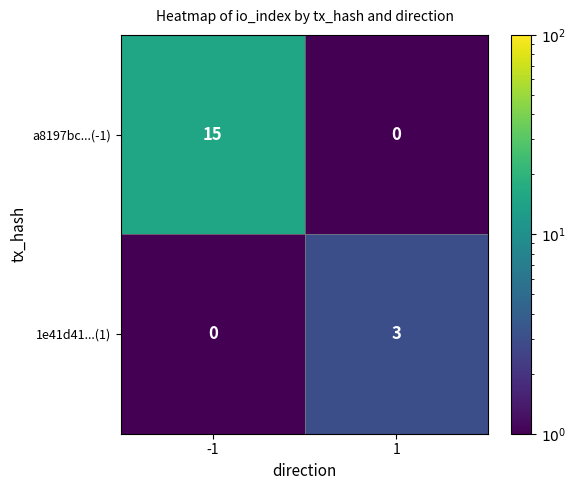

Reading left to right, what are all the values shown in this chart?

a8197bc...(-1): -1=15	1=0
1e41d41...(1): -1=0	1=3